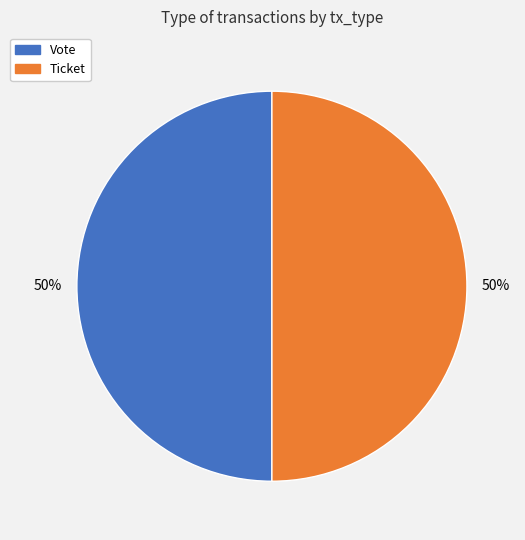

The Vote slice represents 62% of the pie. True or false?

False